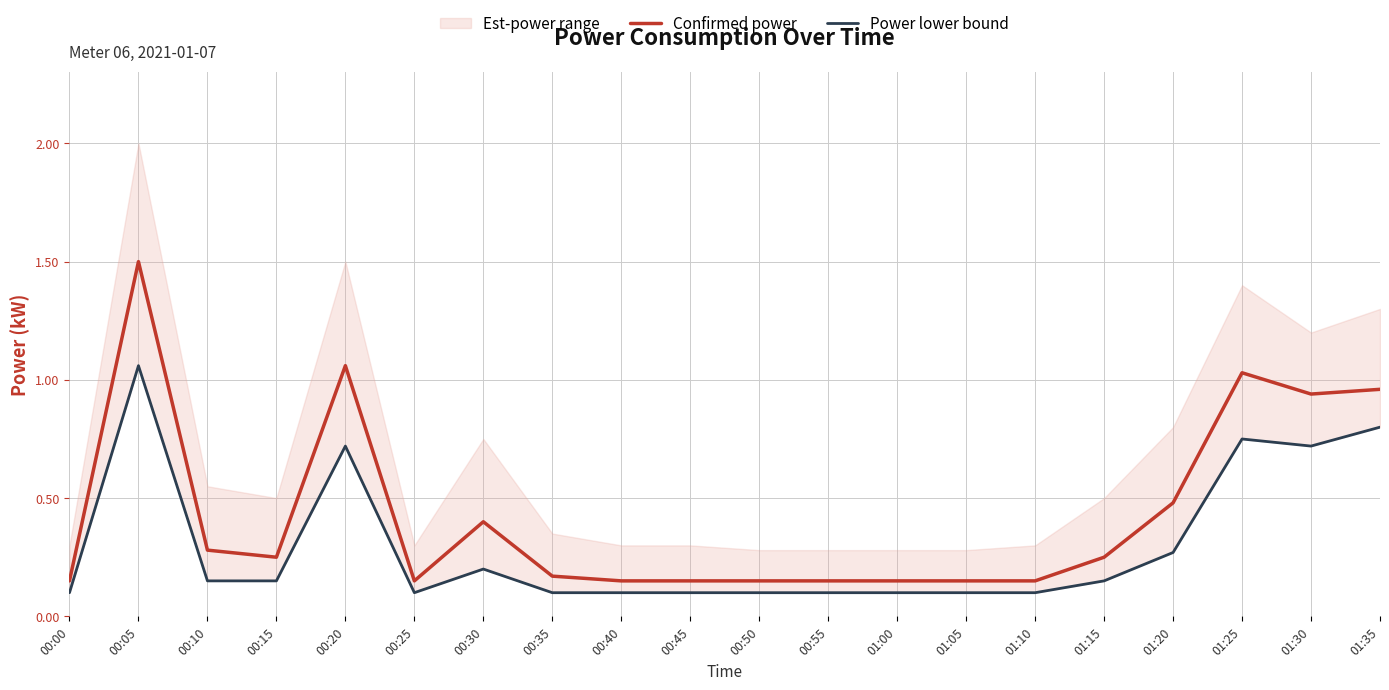

At how many categories does at least one series exceed 1?

3